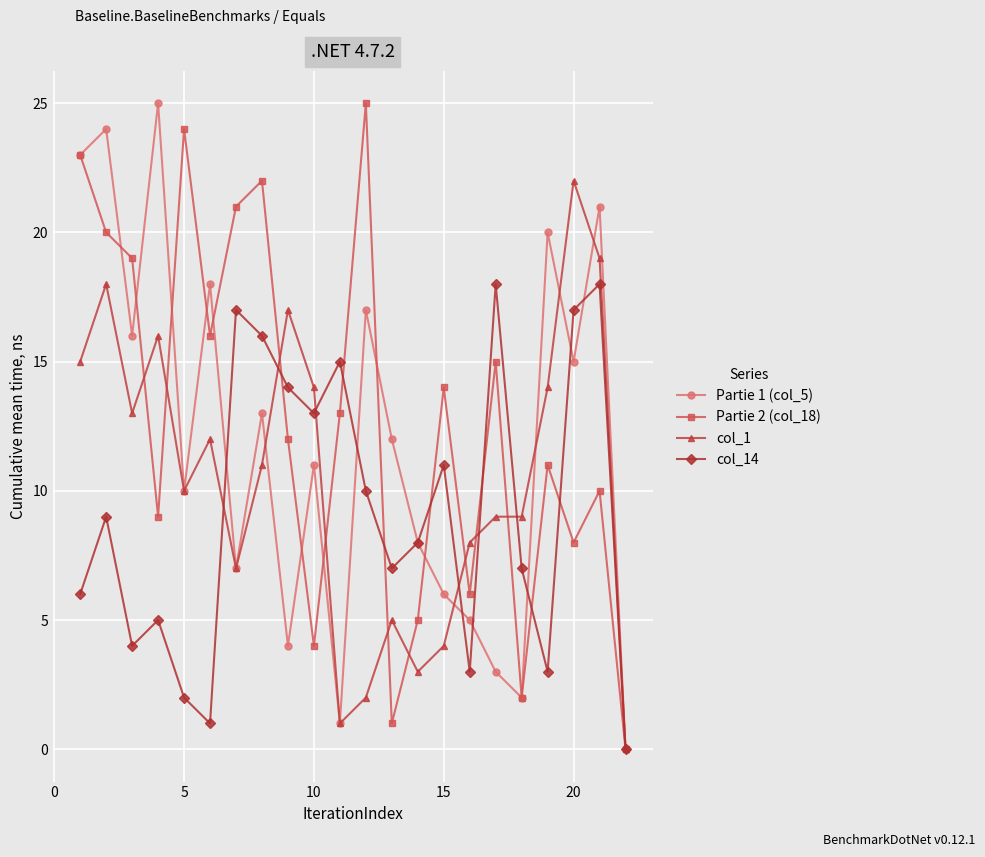

Rank the series by their average value, from highest to lowest.

Partie 2 (col_18), Partie 1 (col_5), col_1, col_14